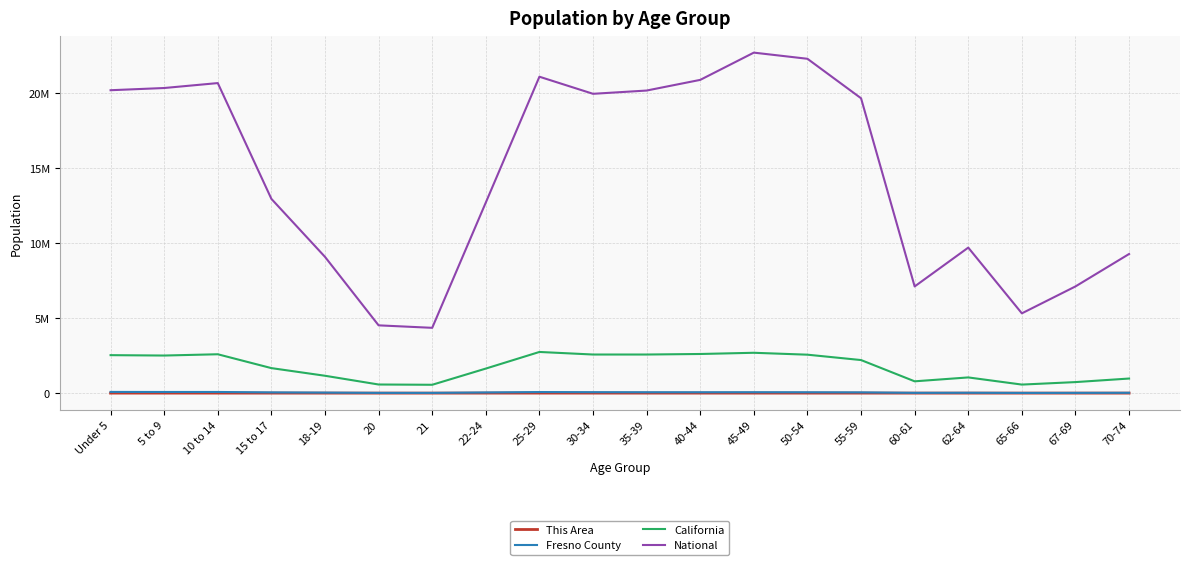

Between 30-34 and 55-59, which series saw the biggest shift?

California